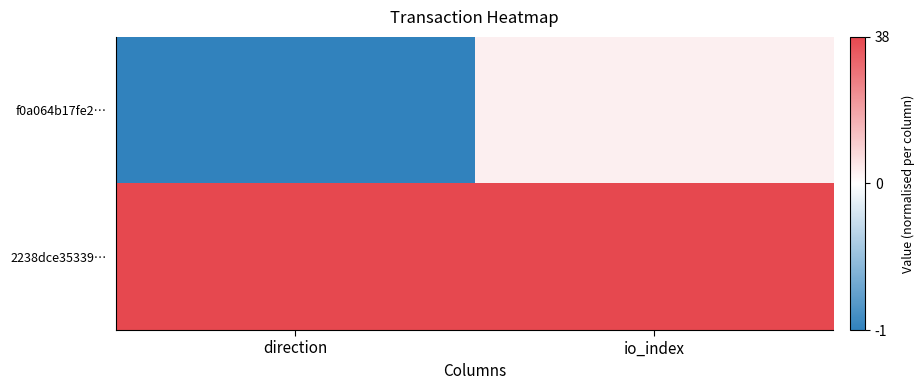

How many distinct data groups are displayed?

2